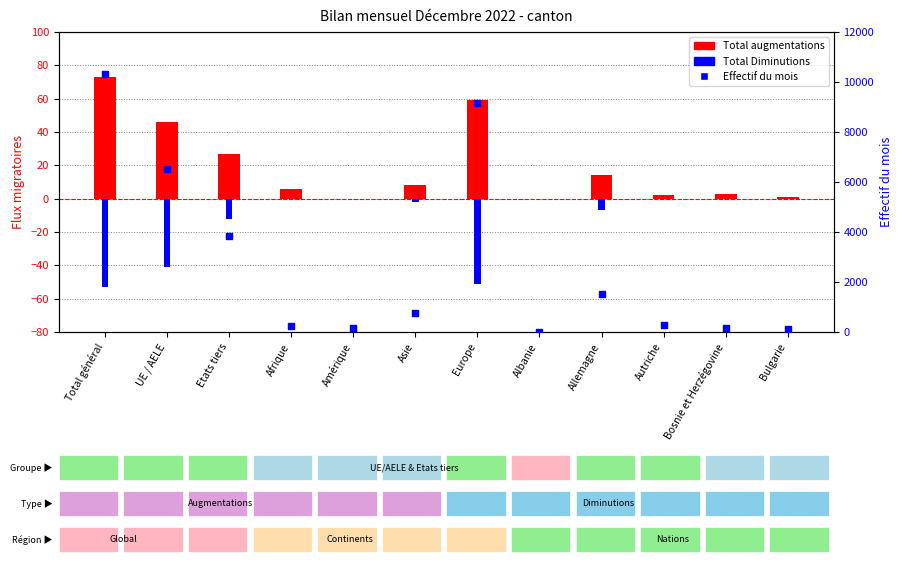

Which series reaches the minimum Y coordinate?

Total Diminutions